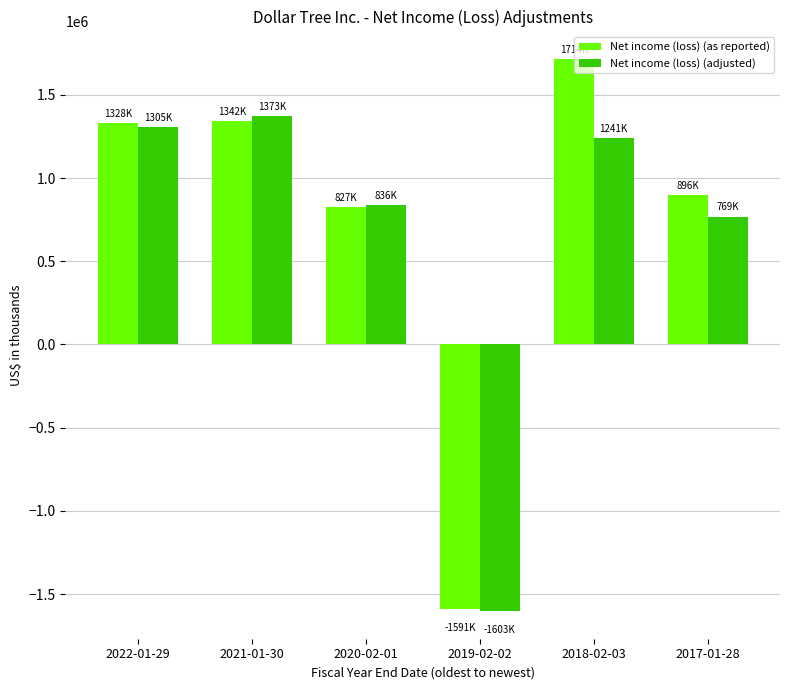

At which label is Net income (loss) (adjusted) closest to -115050?

2017-01-28